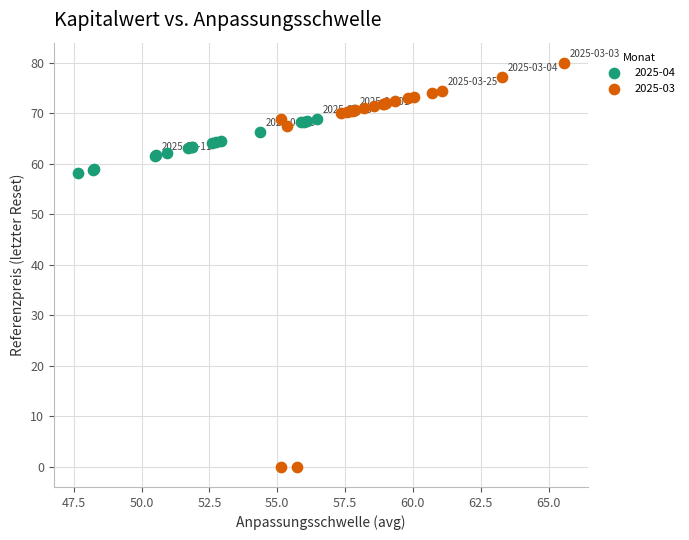

Which series has the widest spread of Y values?

2025-03